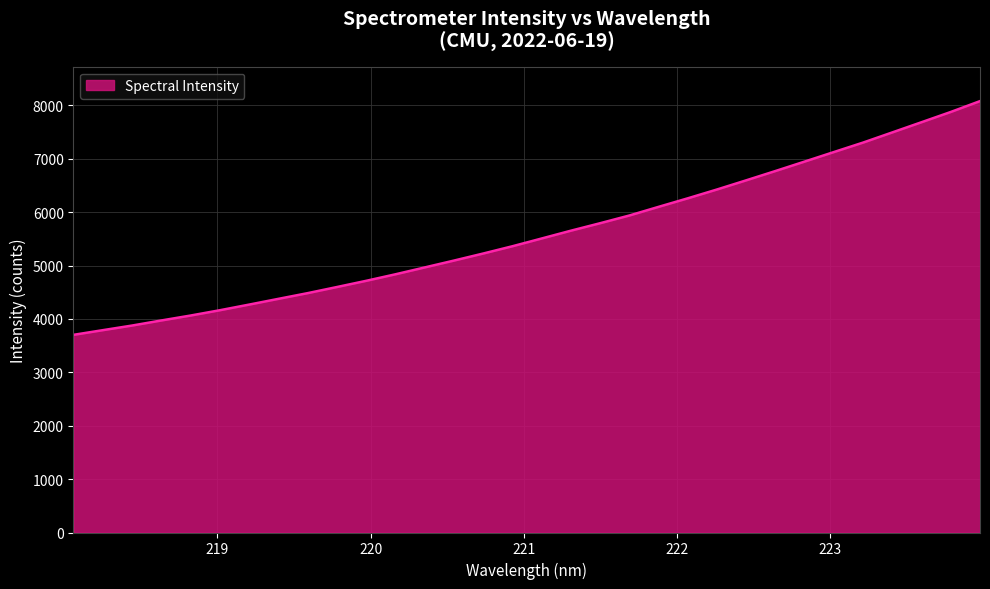

What is the difference between the maximum and minimum values?

4377.5